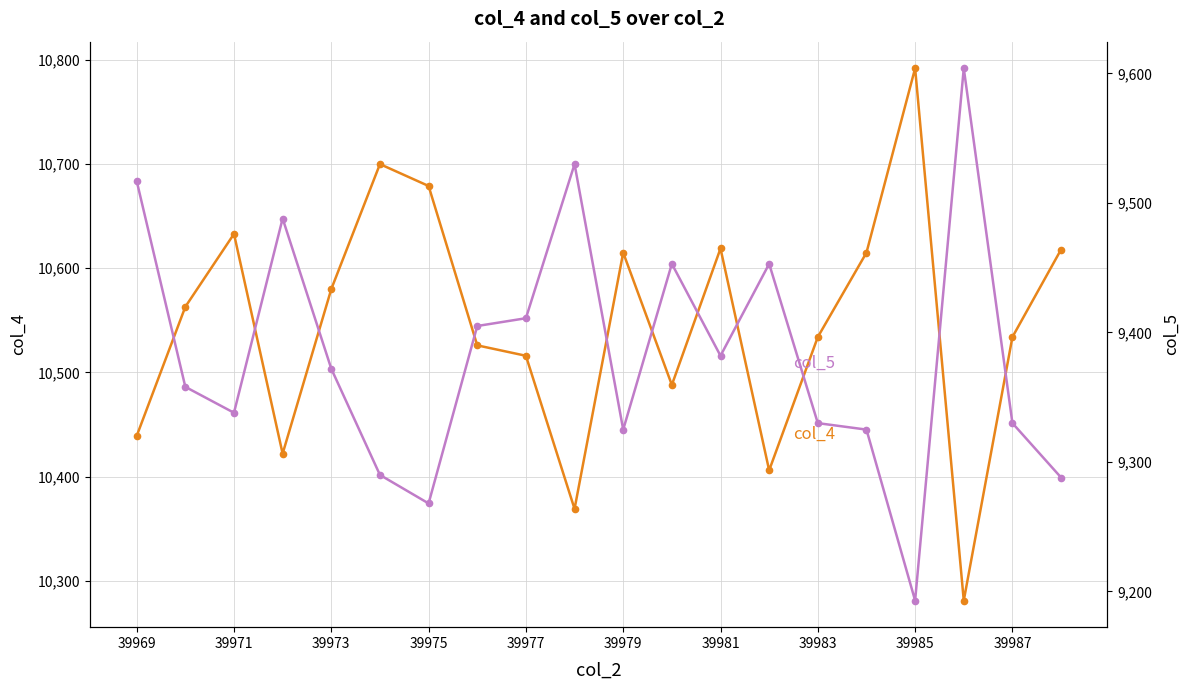

How many interior local valleys does the col_4 series have?

5